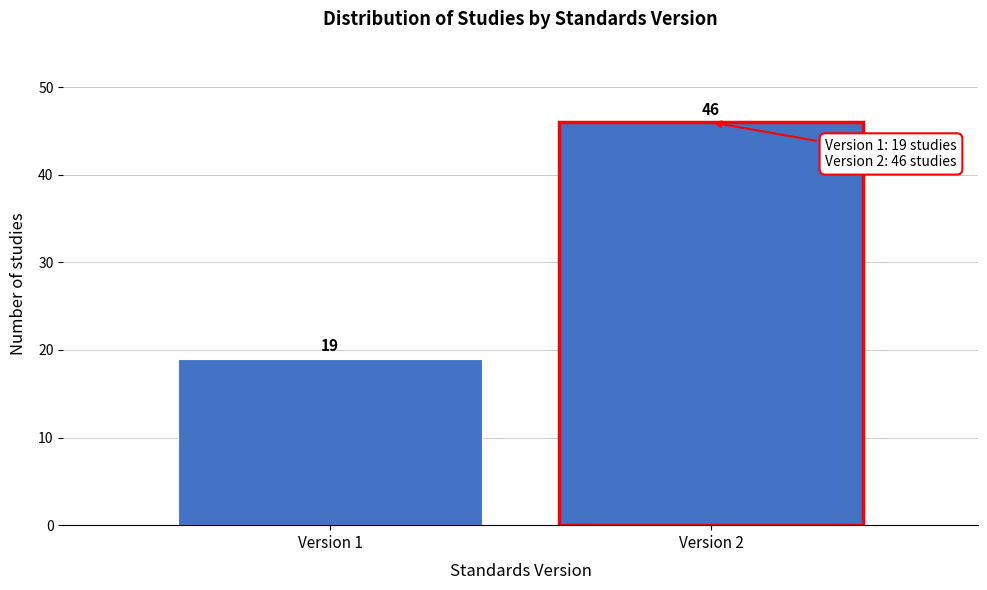

Reading left to right, what are all the values shown in this chart?

Version 1=19	Version 2=46